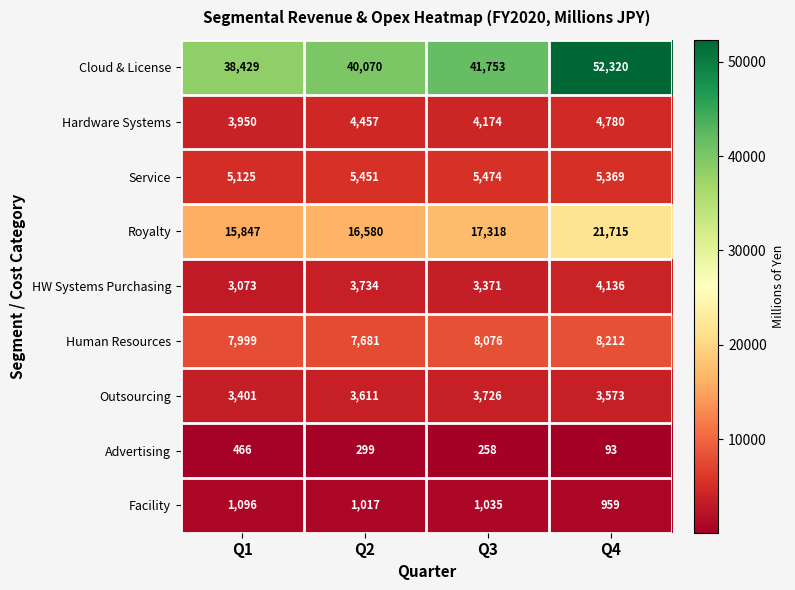

What is the difference between the maximum and minimum values in the HW Systems Purchasing series?

1063